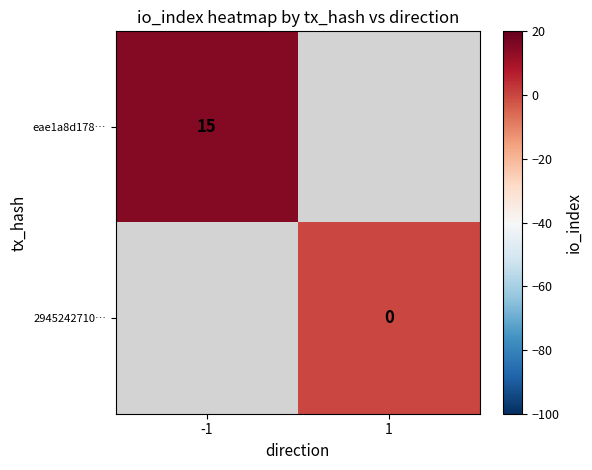

At how many categories does at least one series exceed 5?

1